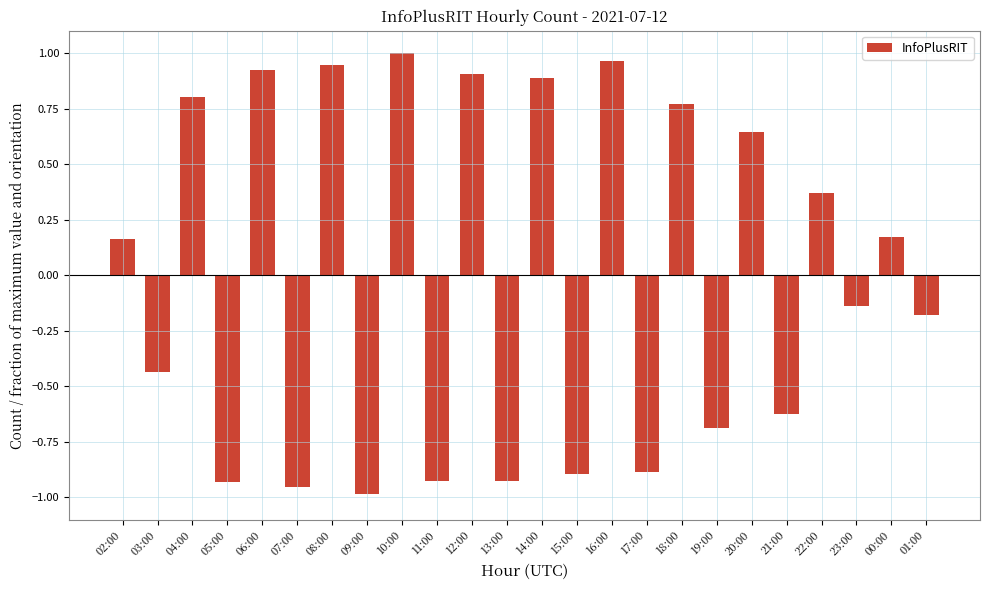

How many data points does each series have?

24